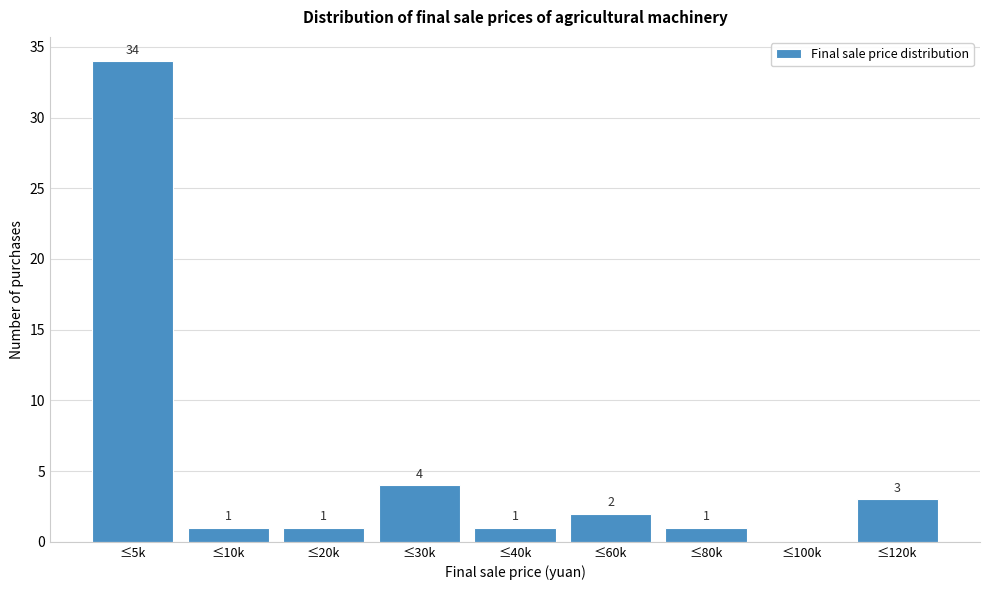

Reading left to right, extract all data points from this chart.

≤5k=34	≤10k=1	≤20k=1	≤30k=4	≤40k=1	≤60k=2	≤80k=1	≤100k=0	≤120k=3